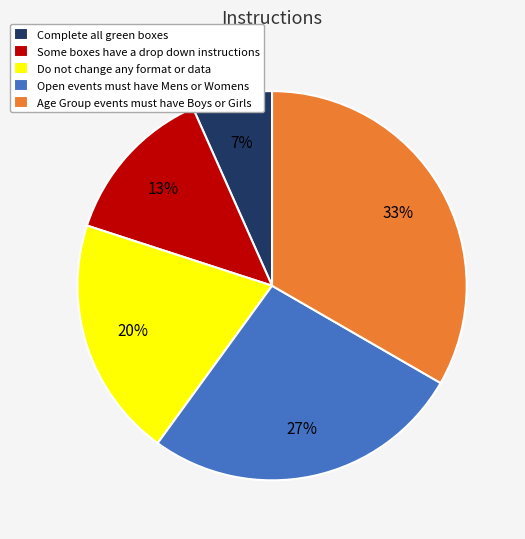

How many slices are in this pie chart?

5